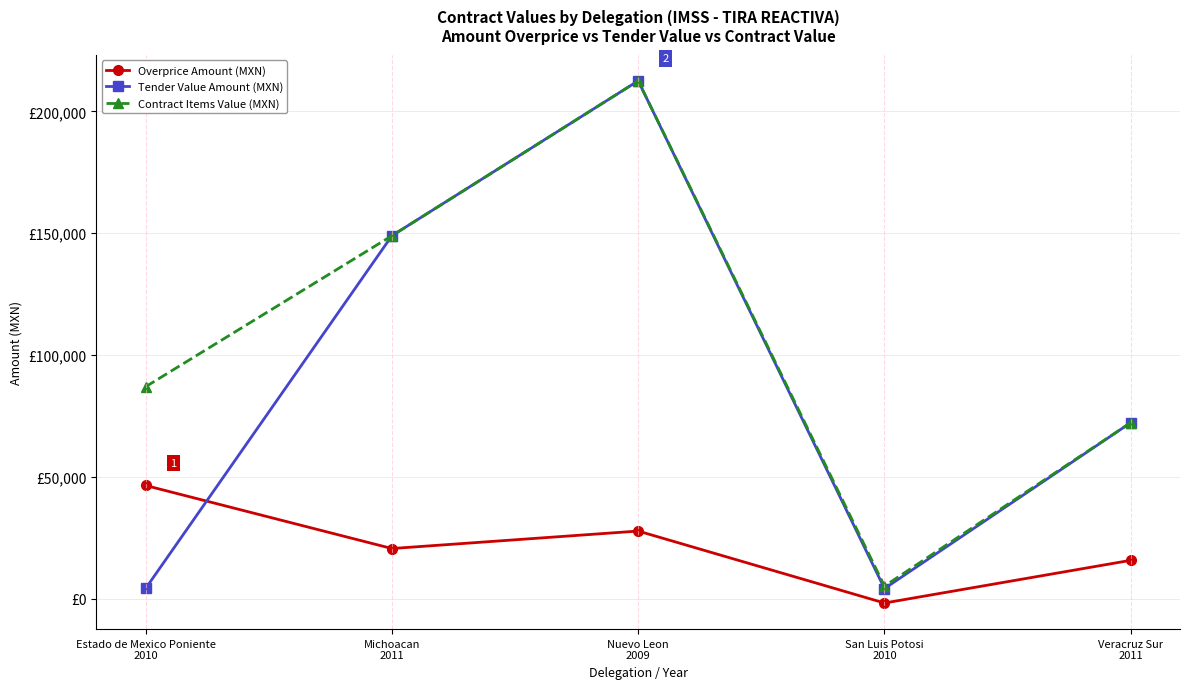

List the series in order of their overall mean, highest first.

Contract Items Value (MXN), Tender Value Amount (MXN), Overprice Amount (MXN)